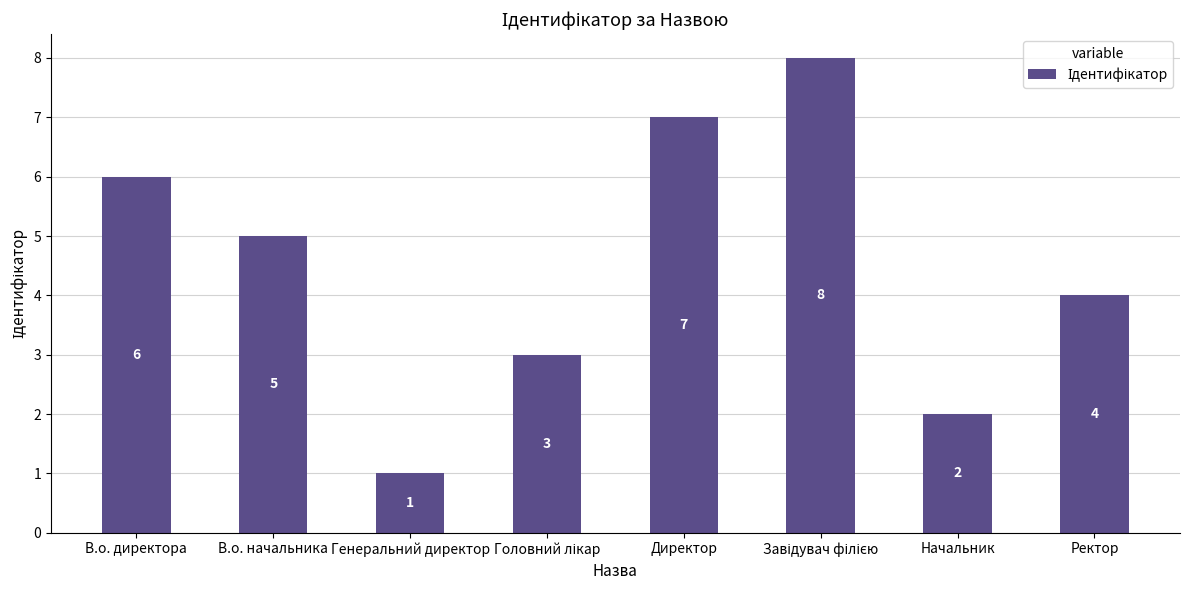

How many values are below 5?

4